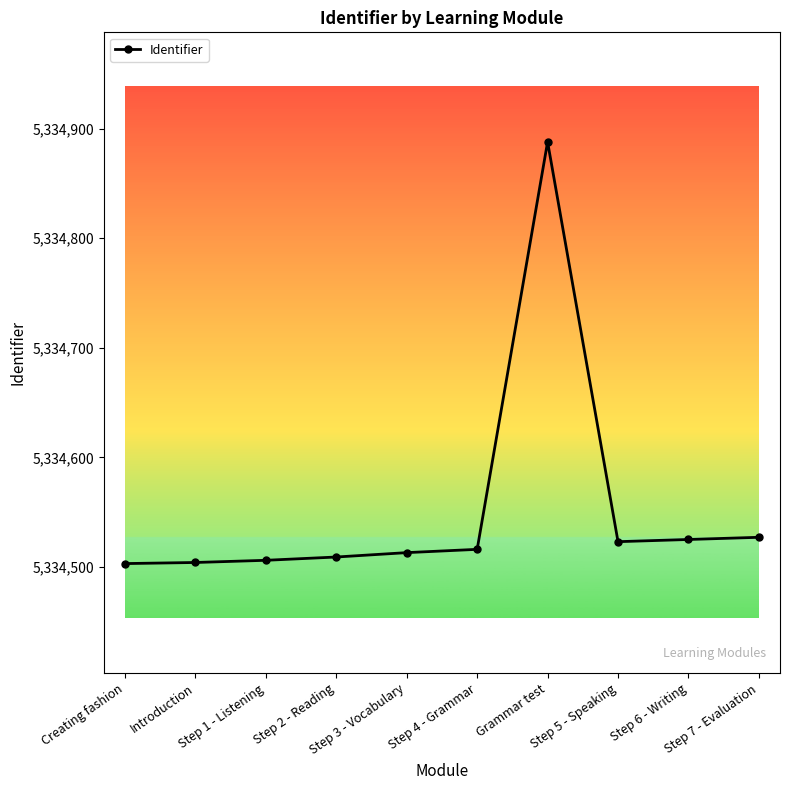

What is the ratio of the value at Step 3 - Vocabulary to the value at Step 2 - Reading?

1.0